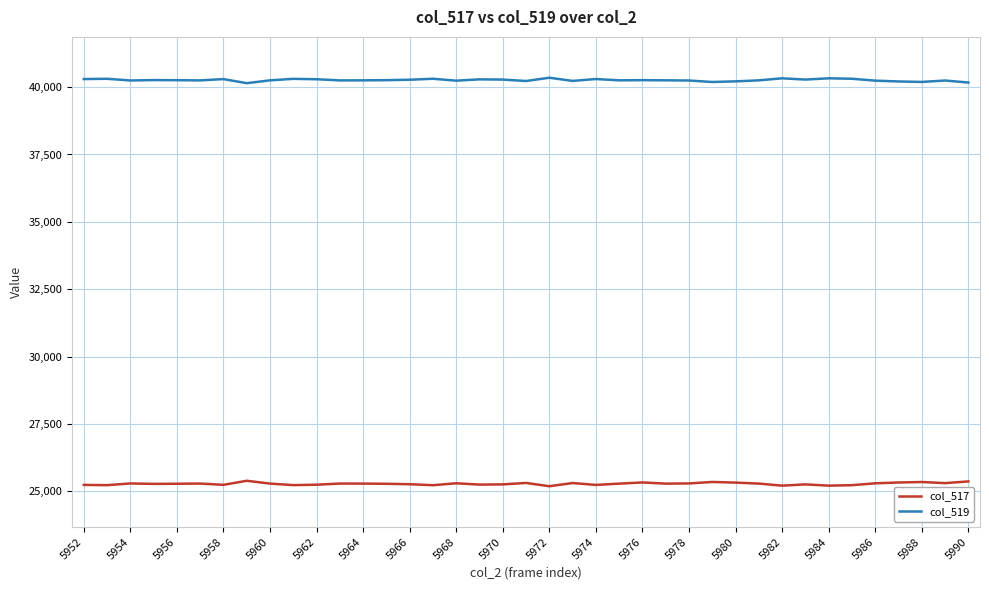

List the series in order of their peak value, lowest first.

col_517, col_519